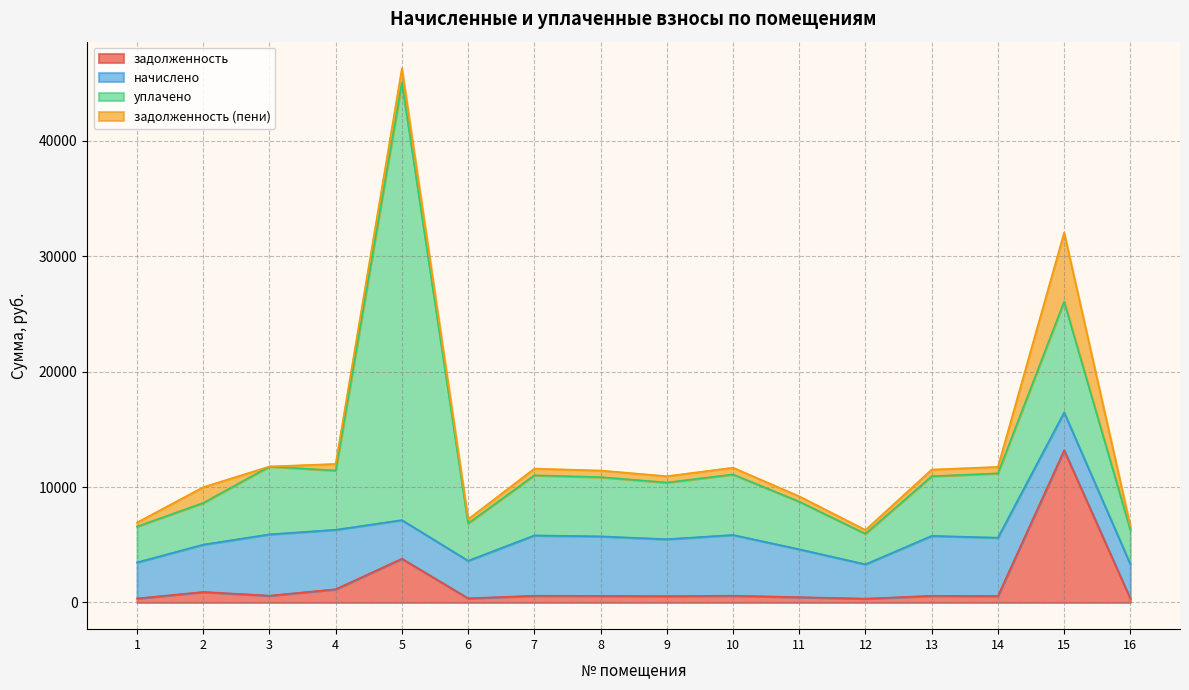

How many data points does each series have?

16